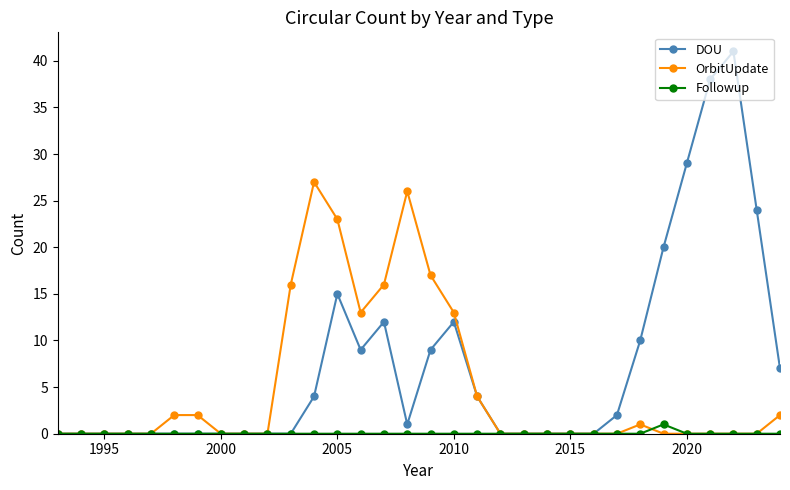

What is the difference between the second highest and second lowest values in the OrbitUpdate series?

26